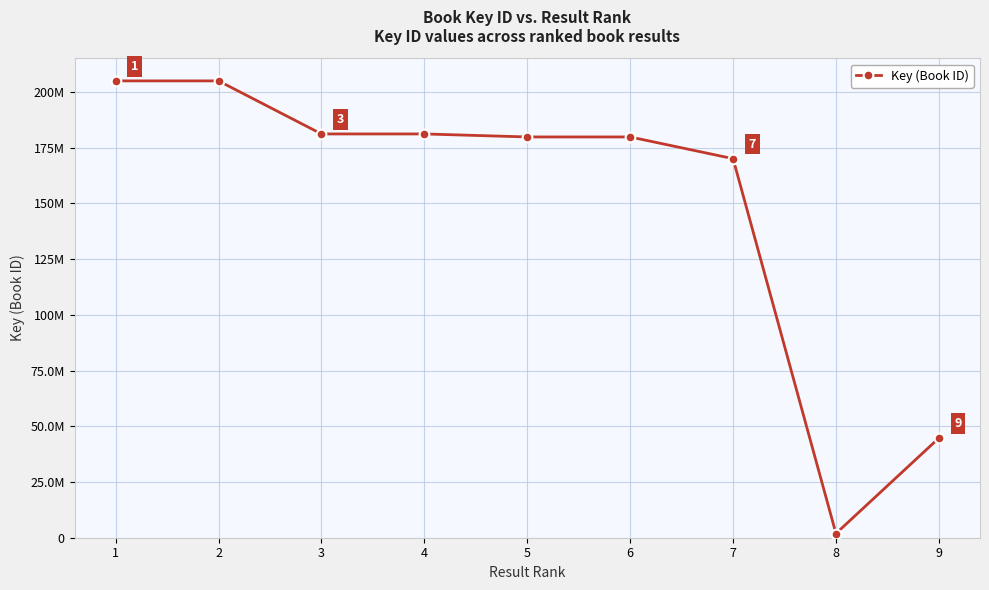

Is this an area chart (filled region under the line)?

No